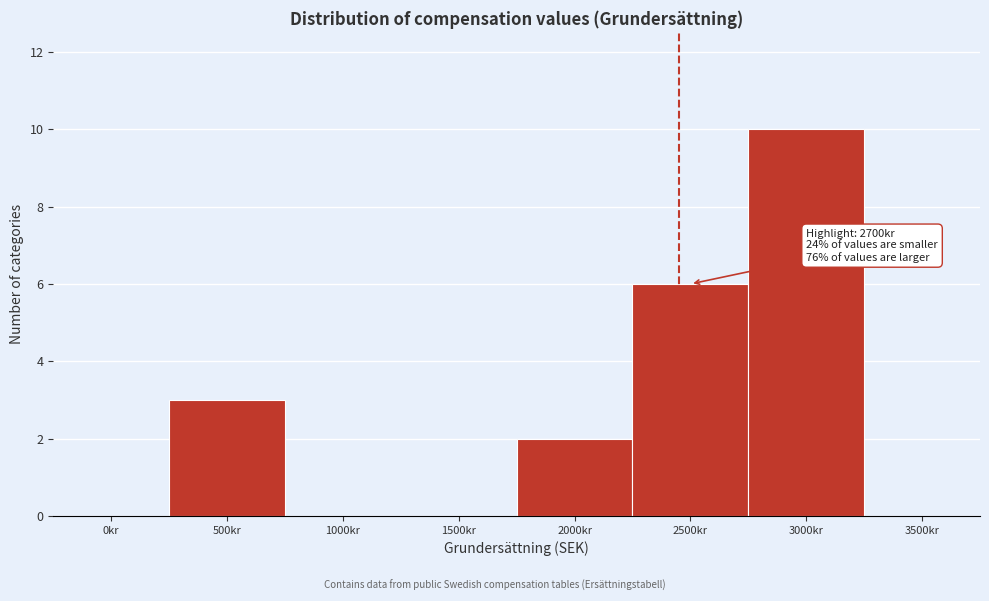

Reading left to right, what are all the values shown in this chart?

0kr=0	500kr=3	1000kr=0	1500kr=0	2000kr=2	2500kr=6	3000kr=10	3500kr=0